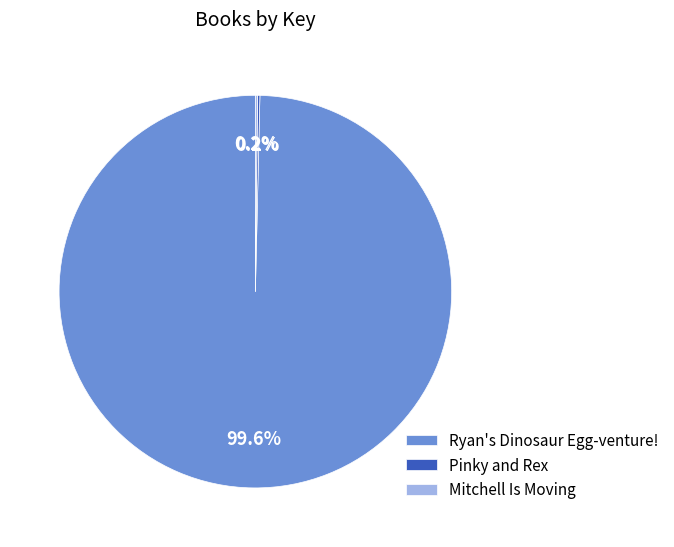

Which category has the biggest portion of the pie?

Ryan's Dinosaur Egg-venture!